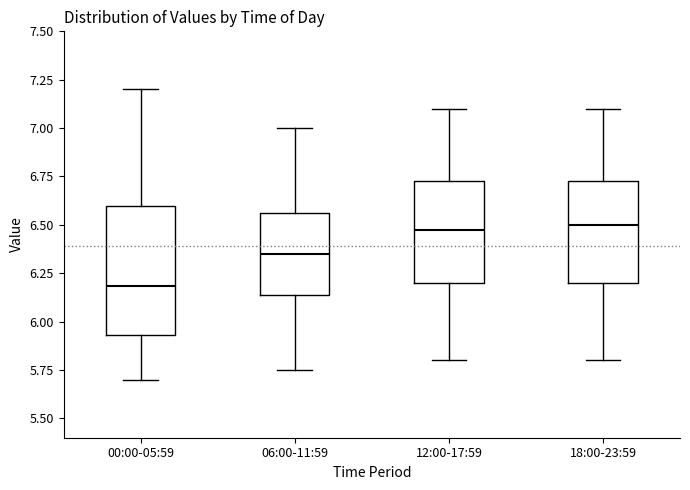

Which box is the tallest, from its lower edge to its upper edge?

00:00-05:59